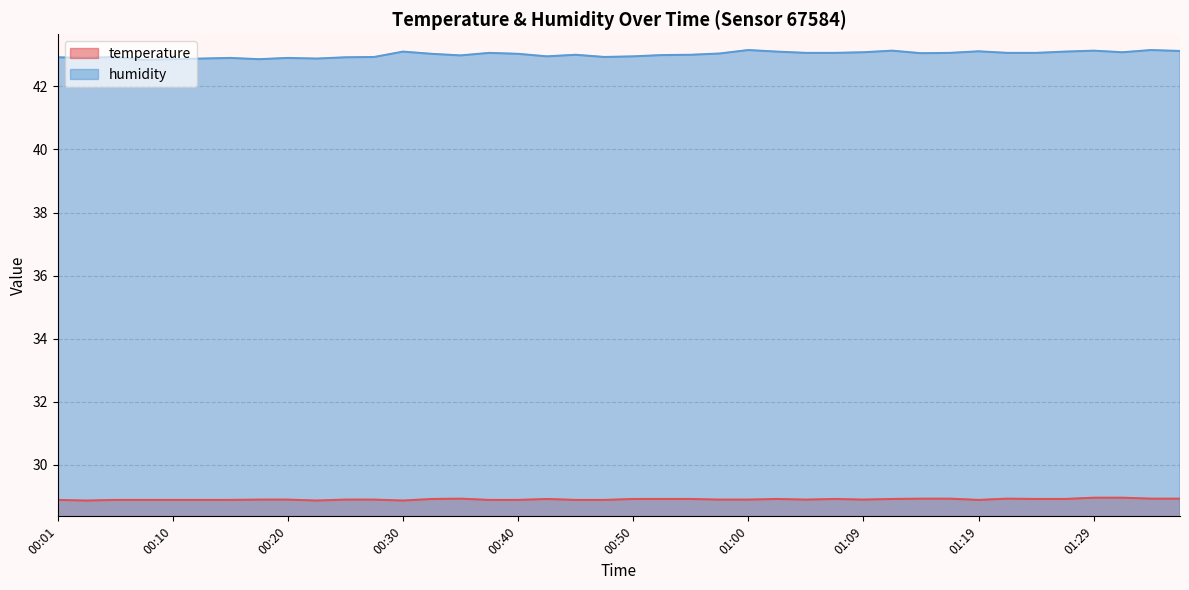

What value does the humidity series have at 00:27?

42.9